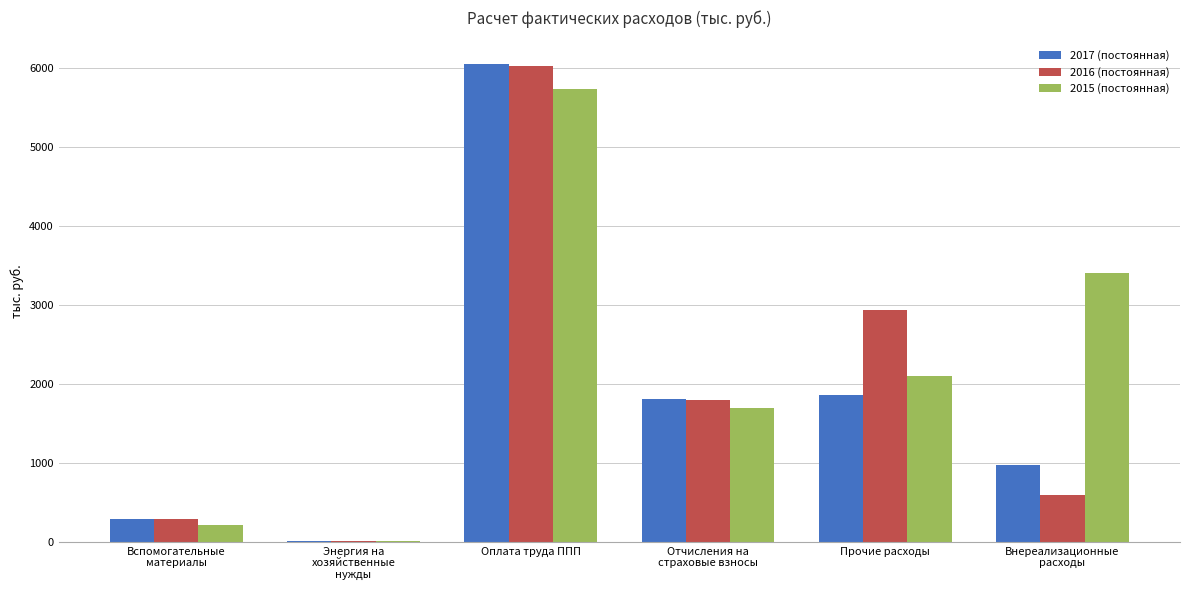

What is the sum of all 2016 (постоянная) values?

11652.7